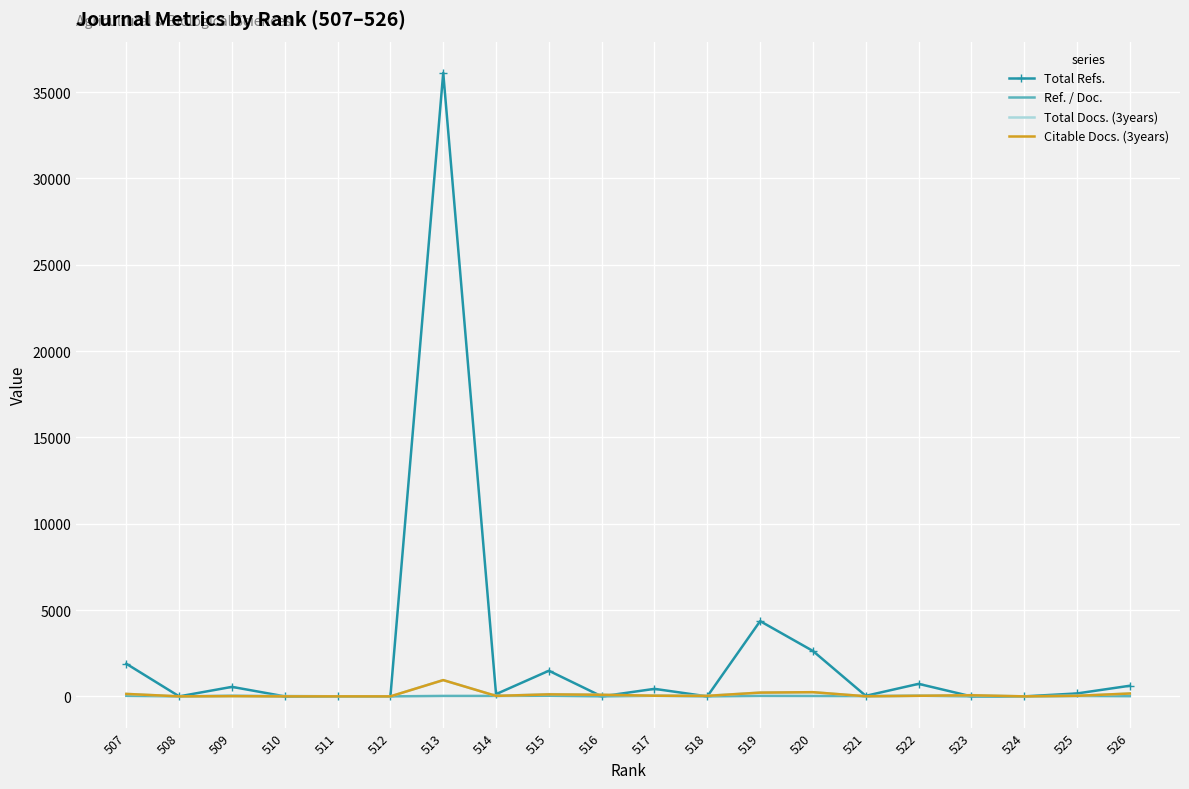

The value of Total Docs. (3years) at 526 is 165.0. True or false?

True